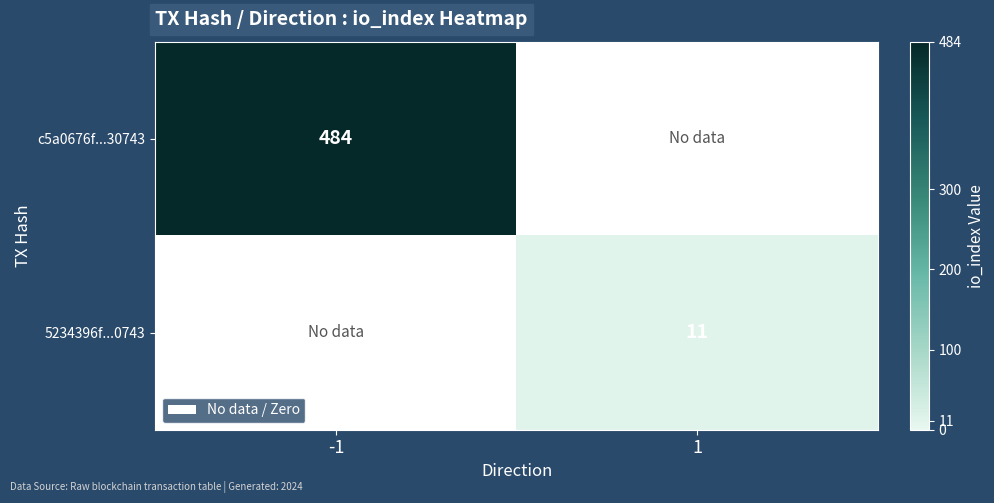

Is it true that 5234396f...0743 equals 15 at 1?

False